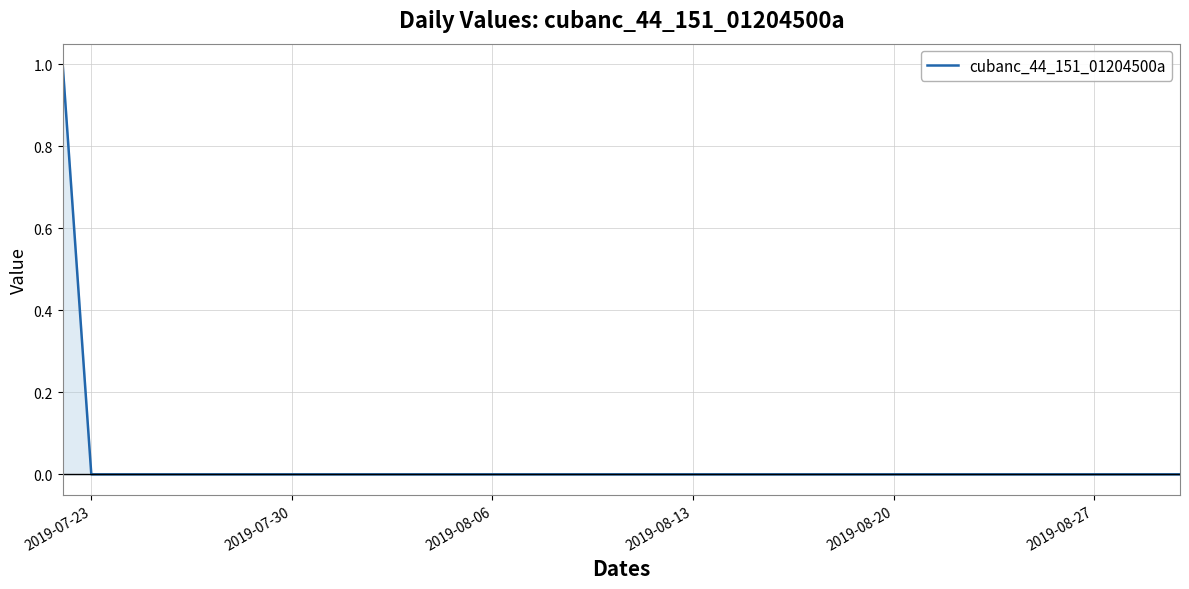

Does the chart have visible grid lines?

Yes